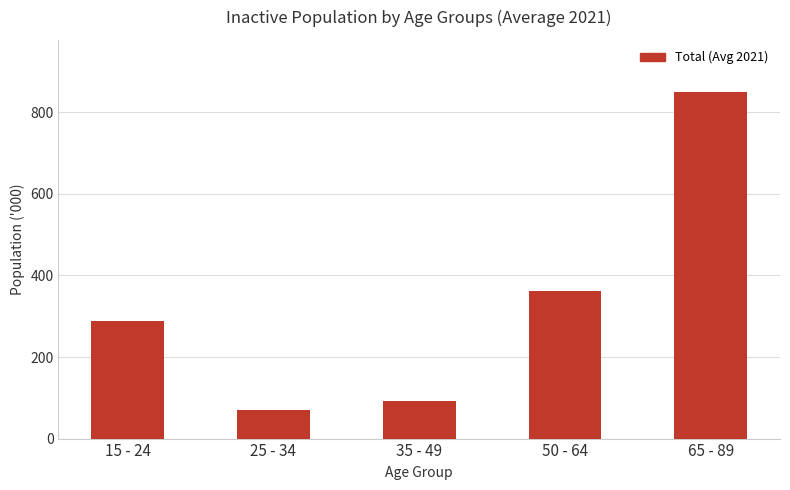

How many distinct data groups are displayed?

1